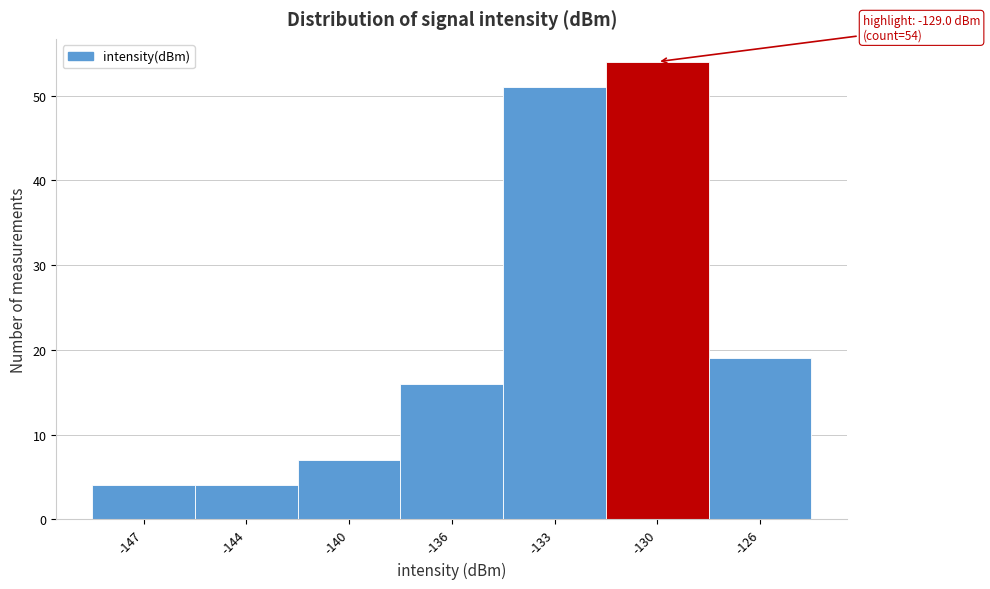

Reading left to right, list all the values displayed in this chart.

4	4	7	16	51	54	19